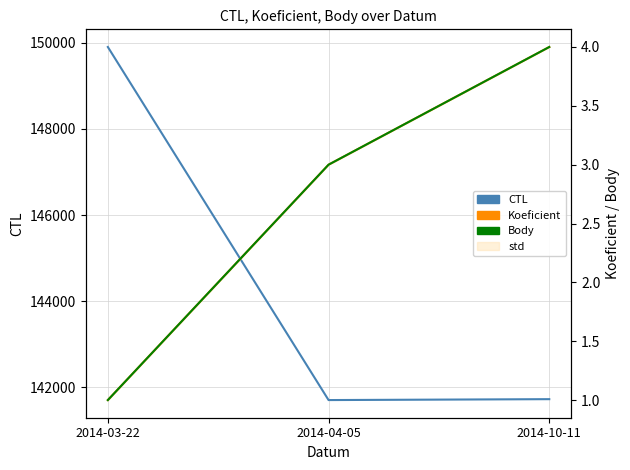

What is the approximate value of Koeficient at 2014-04-05?

3